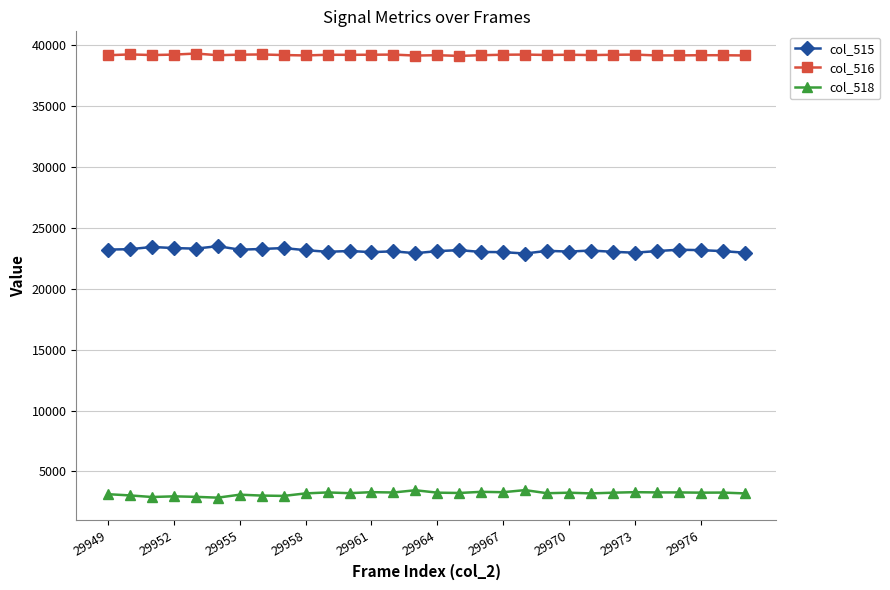

What is the maximum value shown in the chart?

39329